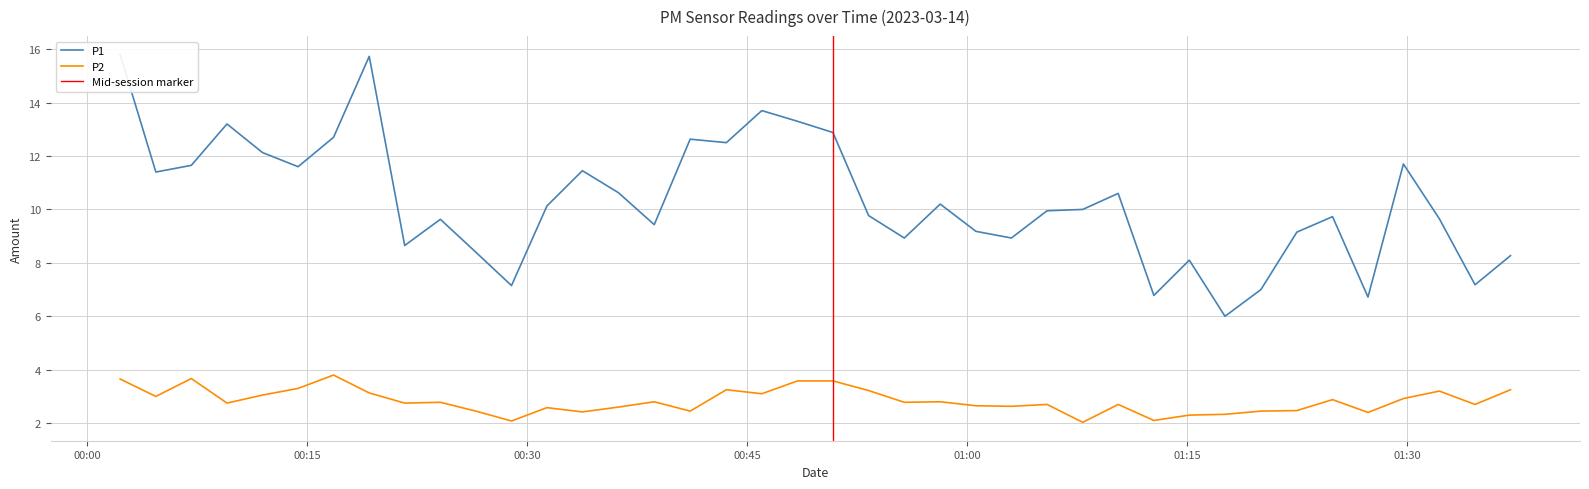

What is the lowest value of the P2 series?

2.0